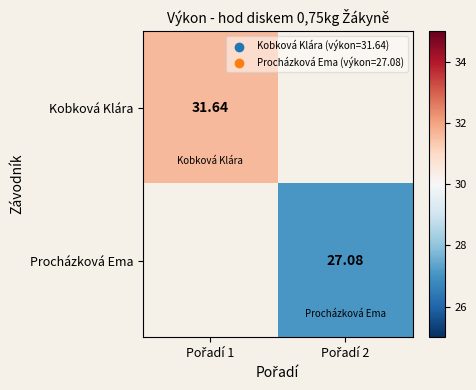

Between Pořadí 2 and Pořadí 1, which is larger?

Pořadí 1